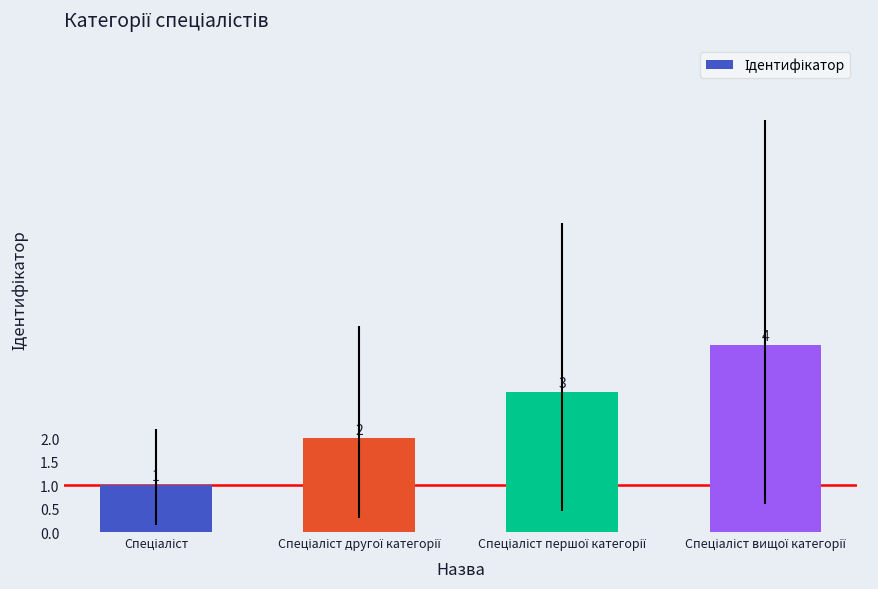

What is the value of the 1st bar from the left?

1